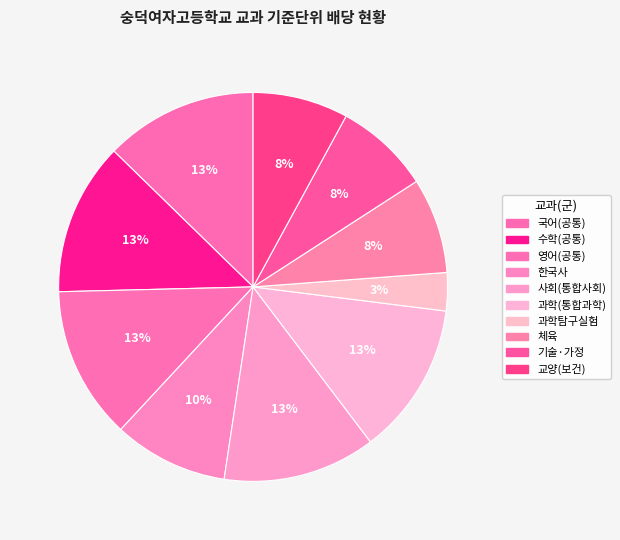

Between 교양(보건) and 국어(공통), which is larger?

국어(공통)